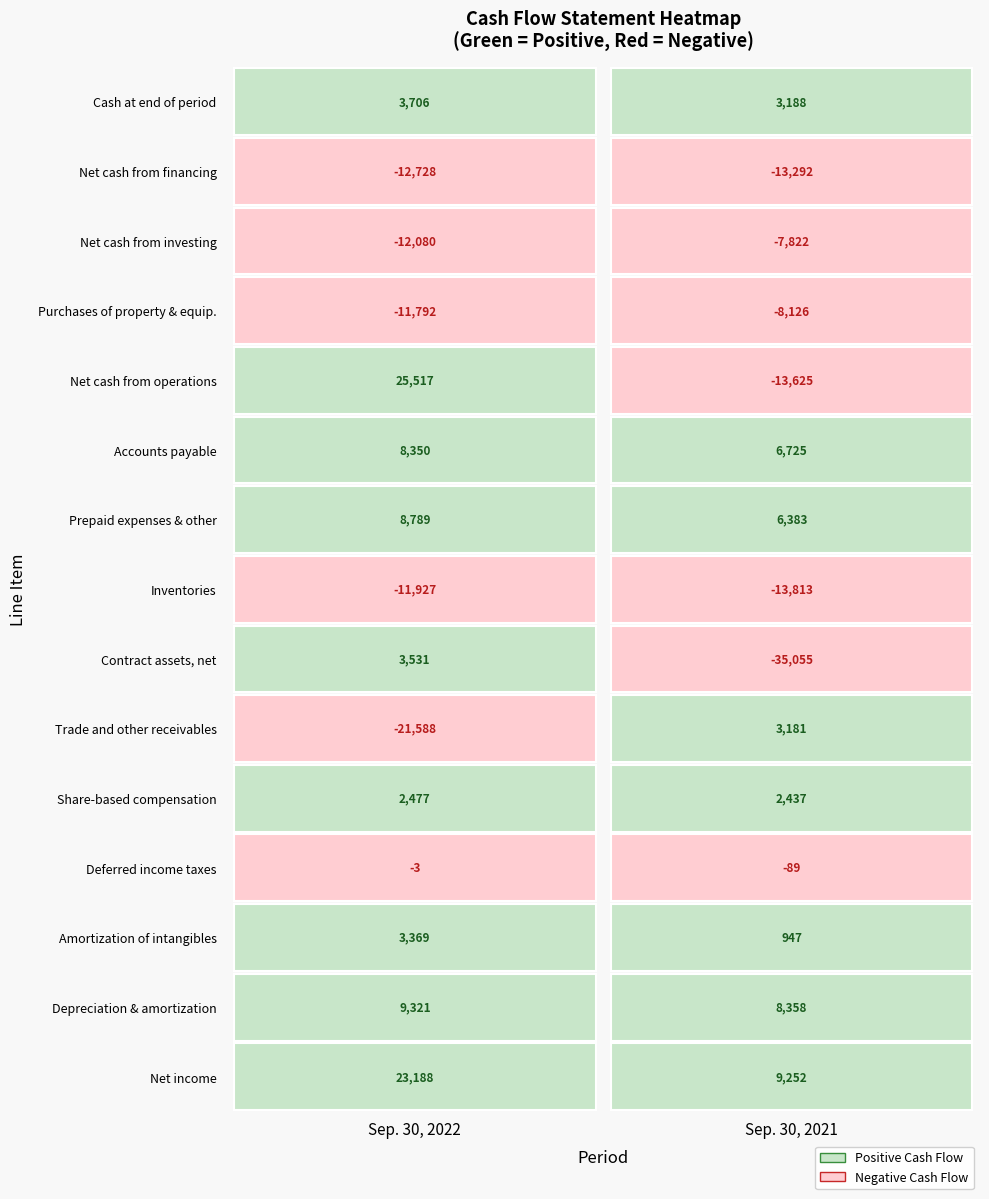

The value of Sep. 30, 2022 at 6 is 1214. True or false?

False